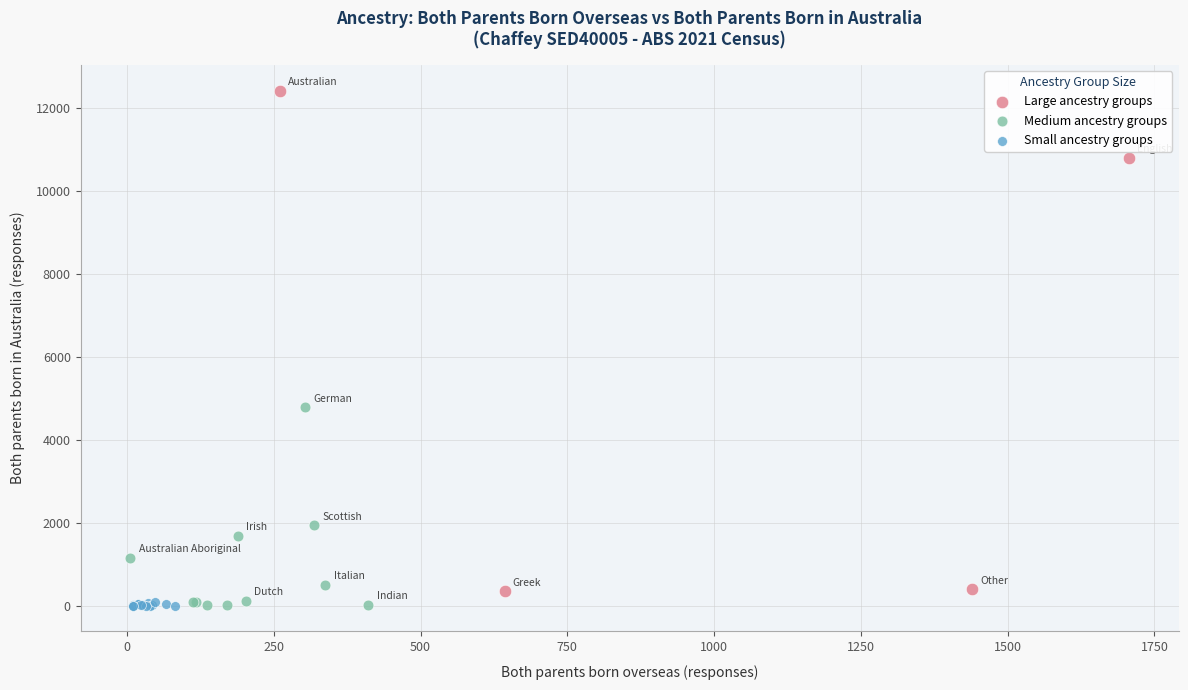

Which series reaches the maximum Y coordinate?

Large ancestry groups